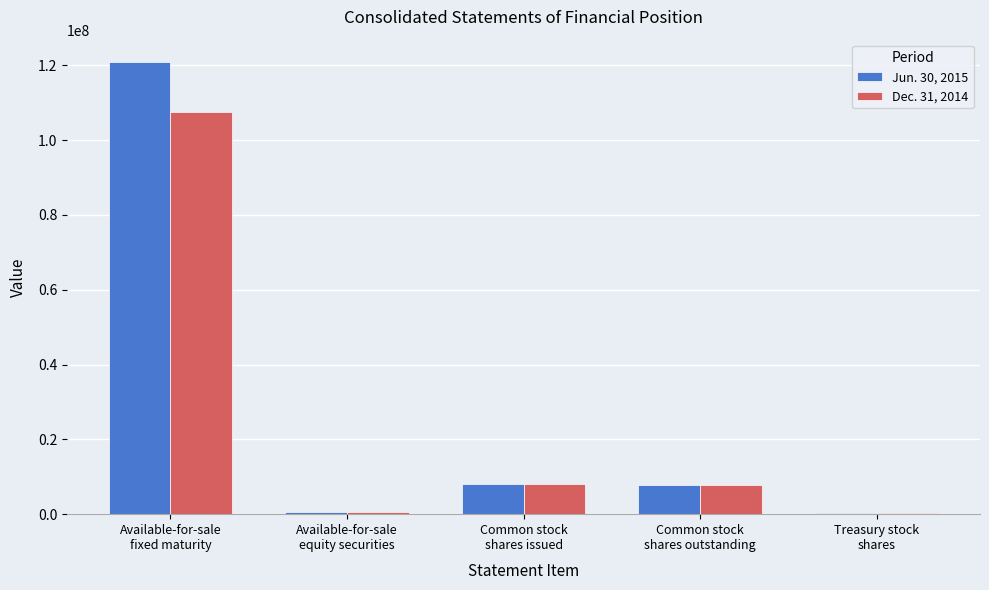

What is the maximum value shown in the chart?

120831456